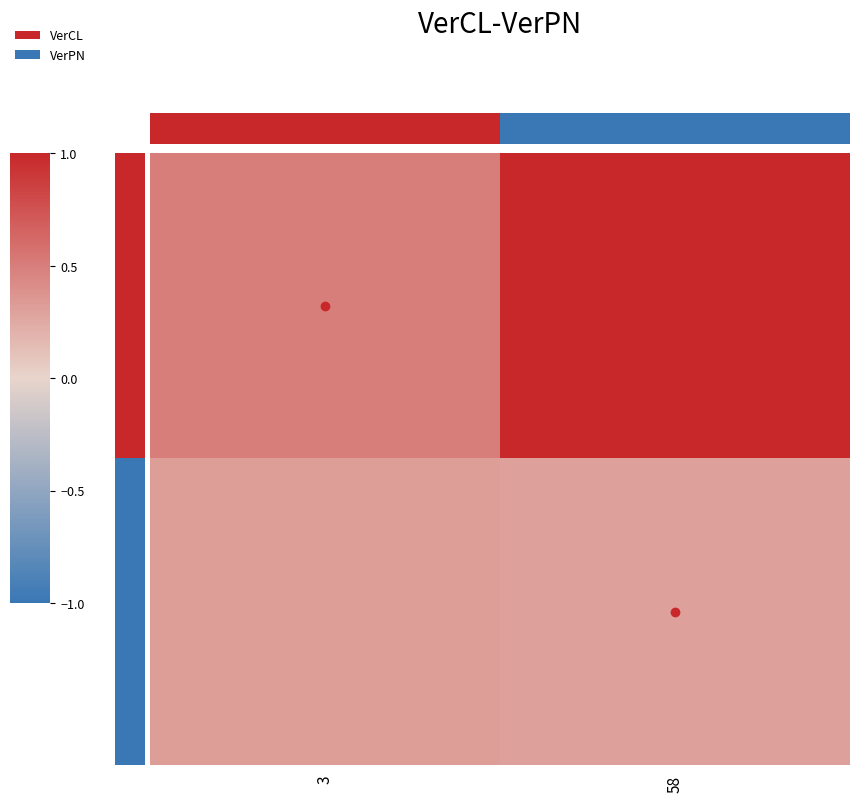

How many series are shown in this chart?

2